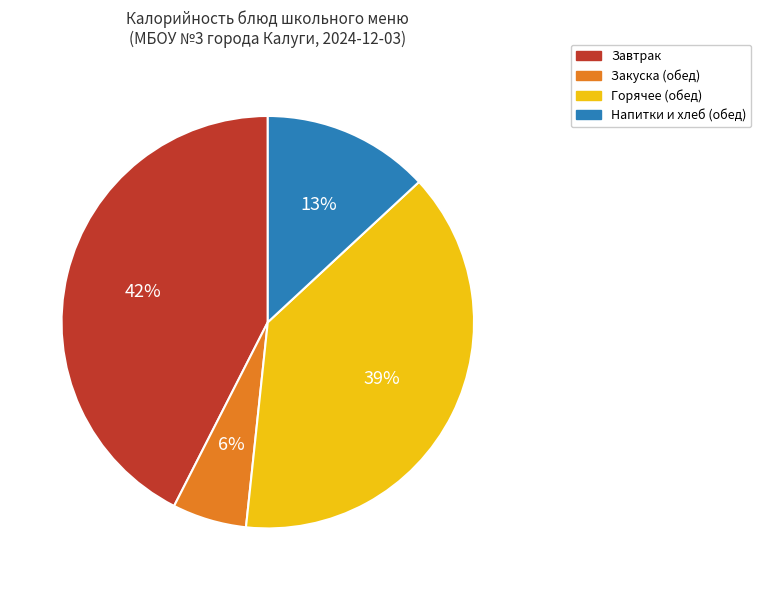

Is there any slice that represents more than half of the pie?

No